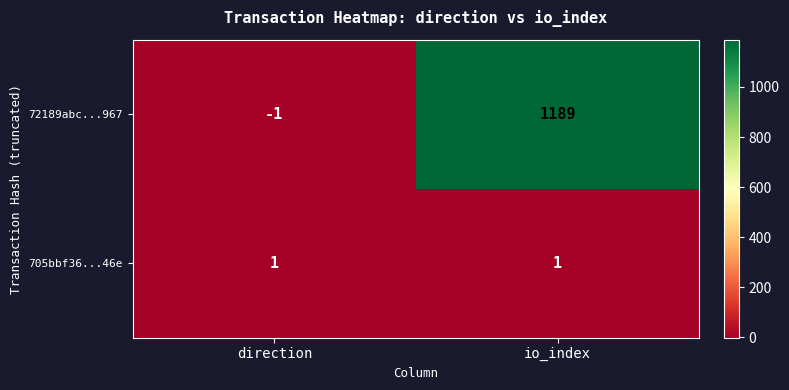

Count the number of data series in this chart.

2